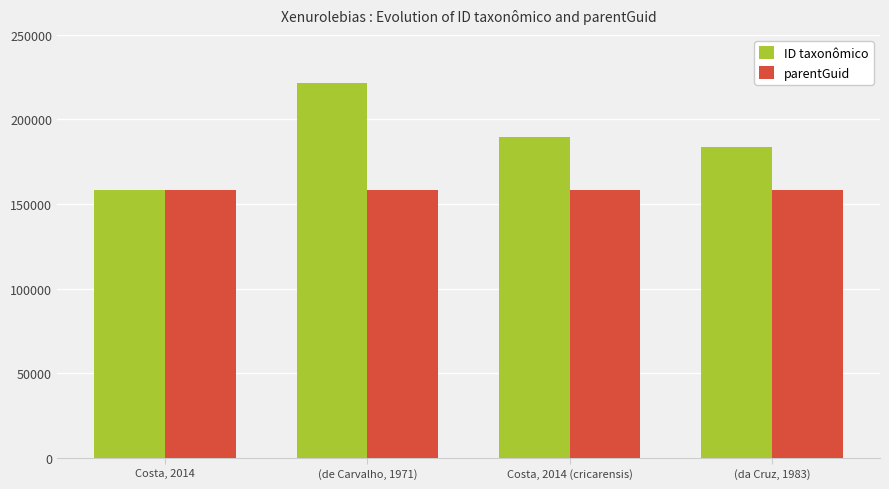

The value of ID taxonômico at Costa, 2014 (cricarensis) is 298973. True or false?

False